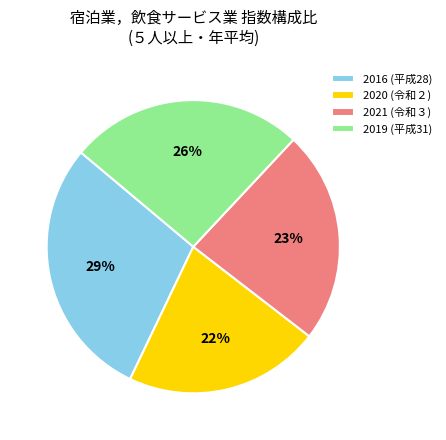

To the nearest percent, what portion does 2016 (平成28) represent?

29%